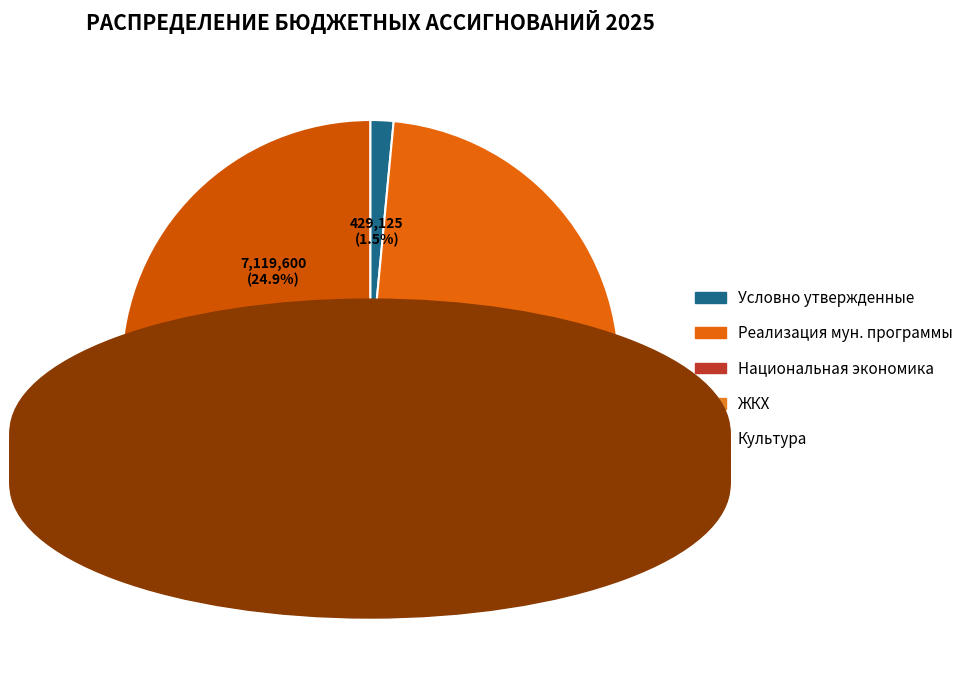

Count the number of slices in the pie.

5